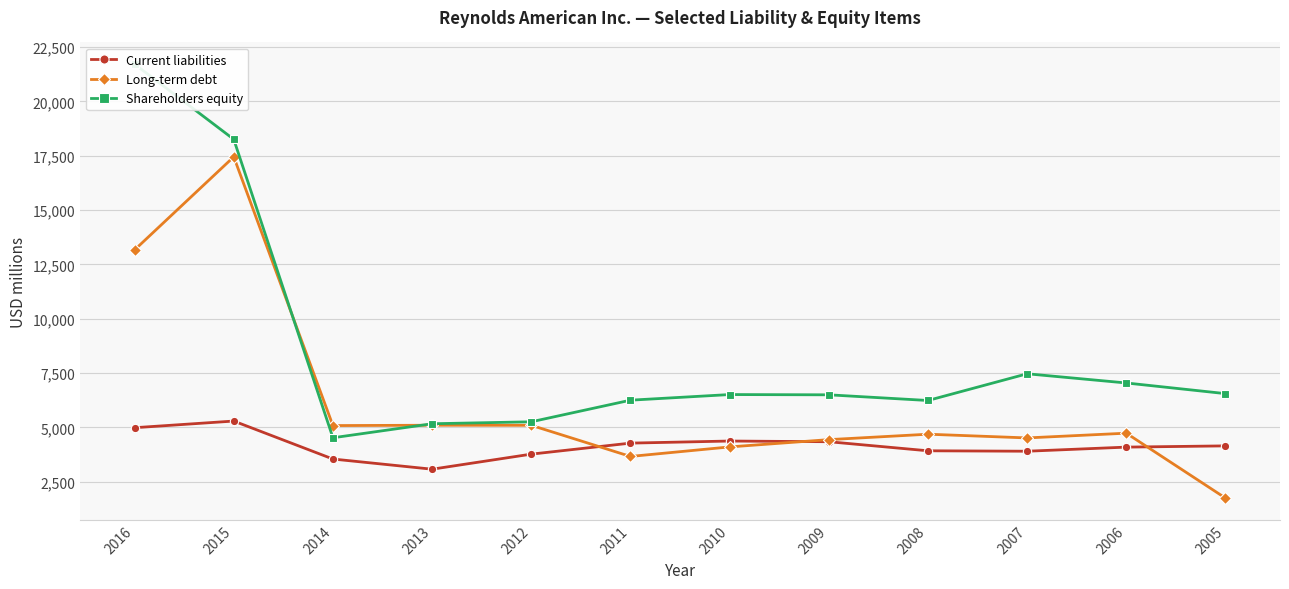

At which category is the sum across all series the highest?

2015